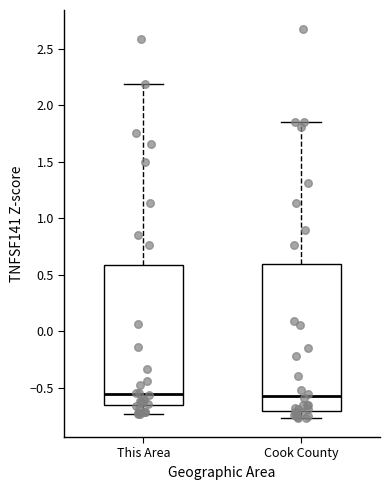

Reading left to right, transcribe this box plot: for each box, give where its median line is, the range the box spans, and where its two whiskers end, as read against the y-axis. The values are not printed on the chart, so give them approximately, as read against the axis.

This Area: median -0.55, box -0.65 to 0.60, whiskers -0.75 to 2.20
Cook County: median -0.55, box -0.70 to 0.60, whiskers -0.75 to 1.85